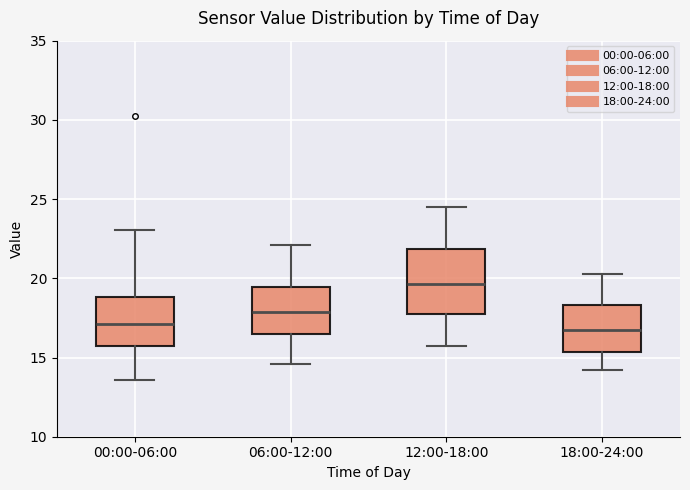

Reading left to right, transcribe this box plot: for each box, give where its median line is, the range the box spans, and where its two whiskers end, as read against the y-axis. The values are not printed on the chart, so give them approximately, as read against the axis.

00:00-06:00: median 17.0, box 16.0 to 19.0, whiskers 13.5 to 23.0
06:00-12:00: median 18.0, box 16.5 to 19.5, whiskers 14.5 to 22.0
12:00-18:00: median 19.5, box 18.0 to 22.0, whiskers 15.5 to 24.5
18:00-24:00: median 17.0, box 15.5 to 18.5, whiskers 14.0 to 20.5